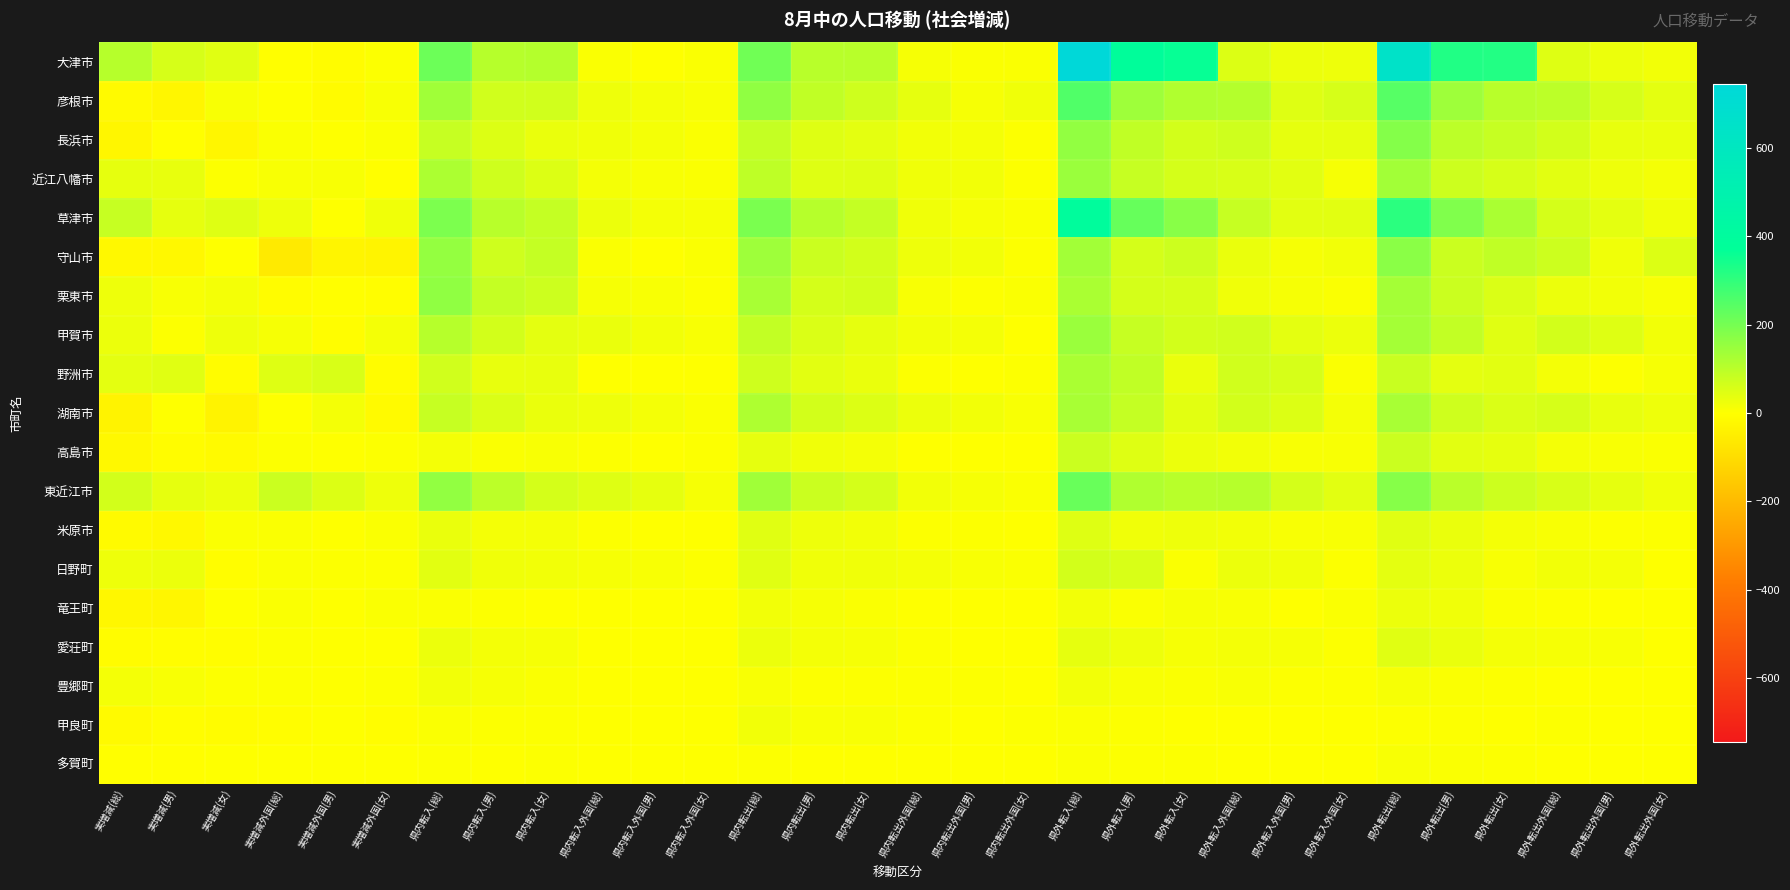

Reading right to left, what are all the values shown in this chart?

大津市: 県外転出外国(女)=18	県外転出外国(男)=29	県外転出外国(総)=47	県外転出(女)=322	県外転出(男)=326	県外転出(総)=648	県外転入外国(女)=24	県外転入外国(男)=27	県外転入外国(総)=51	県外転入(女)=363	県外転入(男)=383	県外転入(総)=746	県内転出外国(女)=7	県内転出外国(男)=7	県内転出外国(総)=14	県内転出(女)=104	県内転出(男)=103	県内転出(総)=207	県内転入外国(女)=6	県内転入外国(男)=2	県内転入外国(総)=8	県内転入(女)=109	県内転入(男)=105	県内転入(総)=214	実増減外国(女)=5	実増減外国(男)=-7	実増減外国(総)=-2	実増減(女)=46	実増減(男)=59	実増減(総)=105
彦根市: 県外転出外国(女)=38	県外転出外国(男)=60	県外転出外国(総)=98	県外転出(女)=103	県外転出(男)=142	県外転出(総)=245	県外転入外国(女)=61	県外転入外国(男)=49	県外転入外国(総)=110	県外転入(女)=115	県外転入(男)=140	県外転入(総)=255	県内転出外国(女)=22	県内転出外国(男)=13	県内転出外国(総)=35	県内転出(女)=70	県内転出(男)=91	県内転出(総)=161	県内転入外国(女)=10	県内転入外国(男)=15	県内転入外国(総)=25	県内転入(女)=68	県内転入(男)=69	県内転入(総)=137	実増減外国(女)=11	実増減外国(男)=-9	実増減外国(総)=2	実増減(女)=10	実増減(男)=-24	実増減(総)=-14
長浜市: 県外転出外国(女)=32	県外転出外国(男)=34	県外転出外国(総)=66	県外転出(女)=83	県外転出(男)=97	県外転出(総)=180	県外転入外国(女)=36	県外転入外国(男)=35	県外転入外国(総)=71	県外転入(女)=67	県外転入(男)=92	県外転入(総)=159	県内転出外国(女)=4	県内転出外国(男)=15	県内転出外国(総)=19	県内転出(女)=39	県内転出(男)=48	県内転出(総)=87	県内転入外国(女)=7	県内転入外国(男)=15	県内転入外国(総)=22	県内転入(女)=30	県内転入(男)=52	県内転入(総)=82	実増減外国(女)=7	実増減外国(男)=1	実増減外国(総)=8	実増減(女)=-25	実増減(男)=-1	実増減(総)=-26
近江八幡市: 県外転出外国(女)=17	県外転出外国(男)=24	県外転出外国(総)=41	県外転出(女)=61	県外転出(男)=75	県外転出(総)=136	県外転入外国(女)=14	県外転入外国(男)=42	県外転入外国(総)=56	県外転入(女)=63	県外転入(男)=84	県外転入(総)=147	県内転出外国(女)=5	県内転出外国(男)=18	県内転出外国(総)=23	県内転出(女)=48	県内転出(男)=47	県内転出(総)=95	県内転入外国(女)=6	県内転入外国(男)=11	県内転入外国(総)=17	県内転入(女)=50	県内転入(男)=71	県内転入(総)=121	実増減外国(女)=-2	実増減外国(男)=11	実増減外国(総)=9	実増減(女)=4	実増減(男)=33	実増減(総)=37
草津市: 県外転出外国(女)=23	県外転出外国(男)=40	県外転出外国(総)=63	県外転出(女)=125	県外転出(男)=186	県外転出(総)=311	県外転入外国(女)=41	県外転入外国(男)=41	県外転入外国(総)=82	県外転入(女)=172	県外転入(男)=223	県外転入(総)=395	県内転出外国(女)=7	県内転出外国(男)=14	県内転出外国(総)=21	県内転出(女)=87	県内転出(男)=106	県内転出(総)=193	県内転入外国(女)=12	県内転入外国(男)=15	県内転入外国(総)=27	県内転入(女)=87	県内転入(男)=104	県内転入(総)=191	実増減外国(女)=23	実増減外国(男)=2	実増減外国(総)=25	実増減(女)=47	実増減(男)=35	実増減(総)=82
守山市: 県外転出外国(女)=51	県外転出外国(男)=23	県外転出外国(総)=74	県外転出(女)=92	県外転出(男)=78	県外転出(総)=170	県外転入外国(女)=18	県外転入外国(男)=12	県外転入外国(総)=30	県外転入(女)=73	県外転入(男)=62	県外転入(総)=135	県内転出外国(女)=5	県内転出外国(男)=19	県内転出外国(総)=24	県内転出(女)=65	県内転出(男)=76	県内転出(総)=141	県内転入外国(女)=6	県内転入外国(男)=2	県内転入外国(総)=8	県内転入(女)=85	県内転入(男)=72	県内転入(総)=157	実増減外国(女)=-32	実増減外国(男)=-28	実増減外国(総)=-60	実増減(女)=1	実増減(男)=-20	実増減(総)=-19
栗東市: 県外転出外国(女)=10	県外転出外国(男)=19	県外転出外国(総)=29	県外転出(女)=54	県外転出(男)=78	県外転出(総)=132	県外転入外国(女)=8	県外転入外国(男)=13	県外転入外国(総)=21	県外転入(女)=59	県外転入(男)=64	県外転入(総)=123	県内転出外国(女)=6	県内転出外国(男)=5	県内転出外国(総)=11	県内転出(女)=65	県内転出(男)=63	県内転出(総)=128	県内転入外国(女)=3	県内転入外国(男)=10	県内転入外国(総)=13	県内転入(女)=75	県内転入(男)=86	県内転入(総)=161	実増減外国(女)=-5	実増減外国(男)=-1	実増減外国(総)=-6	実増減(女)=15	実増減(男)=9	実増減(総)=24
甲賀市: 県外転出外国(女)=20	県外転出外国(男)=47	県外転出外国(総)=67	県外転出(女)=46	県外転出(男)=88	県外転出(総)=134	県外転入外国(女)=28	県外転入外国(男)=40	県外転入外国(総)=68	県外転入(女)=66	県外転入(男)=82	県外転入(総)=148	県内転出外国(女)=2	県内転出外国(男)=16	県内転出外国(総)=18	県内転出(女)=35	県内転出(男)=55	県内転出(総)=90	県内転入外国(女)=11	県内転入外国(男)=20	県内転入外国(総)=31	県内転入(女)=40	県内転入(男)=65	県内転入(総)=105	実増減外国(女)=17	実増減外国(男)=-3	実増減外国(総)=14	実増減(女)=25	実増減(男)=4	実増減(総)=29
野洲市: 県外転出外国(女)=13	県外転出外国(男)=4	県外転出外国(総)=17	県外転出(女)=41	県外転出(男)=39	県外転出(総)=80	県外転入外国(女)=8	県外転入外国(男)=60	県外転入外国(総)=68	県外転入(女)=31	県外転入(男)=92	県外転入(総)=123	県内転出外国(女)=3	県内転出外国(男)=0	県内転出外国(総)=3	県内転出(女)=30	県内転出(男)=41	県内転出(総)=71	県内転入外国(女)=0	県内転入外国(男)=1	県内転入外国(総)=1	県内転入(女)=34	県内転入(男)=34	県内転入(総)=68	実増減外国(女)=-8	実増減外国(男)=57	実増減外国(総)=49	実増減(女)=-6	実増減(男)=46	実増減(総)=40
湖南市: 県外転出外国(女)=26	県外転出外国(男)=33	県外転出外国(総)=59	県外転出(女)=55	県外転出(男)=72	県外転出(総)=127	県外転入外国(女)=15	県外転入外国(男)=50	県外転入外国(総)=65	県外転入(女)=41	県外転入(男)=86	県外転入(総)=127	県内転出外国(女)=11	県内転出外国(男)=18	県内転出外国(総)=29	県内転出(女)=50	県内転出(男)=67	県内転出(総)=117	県内転入外国(女)=8	県内転入外国(男)=16	県内転入外国(総)=24	県内転入(女)=31	県内転入(男)=53	県内転入(総)=84	実増減外国(女)=-14	実増減外国(男)=15	実増減外国(総)=1	実増減(女)=-33	実増減(男)=0	実増減(総)=-33
高島市: 県外転出外国(女)=8	県外転出外国(男)=9	県外転出外国(総)=17	県外転出(女)=37	県外転出(男)=41	県外転出(総)=78	県外転入外国(女)=9	県外転入外国(男)=10	県外転入外国(総)=19	県外転入(女)=29	県外転入(男)=49	県外転入(総)=78	県内転出外国(女)=1	県内転出外国(男)=1	県内転出外国(総)=2	県内転出(女)=15	県内転出(男)=21	県内転出(総)=36	県内転入外国(女)=4	県内転入外国(男)=0	県内転入外国(総)=4	県内転入(女)=10	県内転入(男)=7	県内転入(総)=17	実増減外国(女)=4	実増減外国(男)=0	実増減外国(総)=4	実増減(女)=-13	実増減(男)=-6	実増減(総)=-19
東近江市: 県外転出外国(女)=23	県外転出外国(男)=35	県外転出外国(総)=58	県外転出(女)=75	県外転出(男)=100	県外転出(総)=175	県外転入外国(女)=43	県外転入外国(男)=62	県外転入外国(総)=105	県外転入(女)=103	県外転入(男)=116	県外転入(総)=219	県内転出外国(女)=8	県内転出外国(男)=12	県内転出外国(総)=20	県内転出(女)=62	県内転出(男)=76	県内転出(総)=138	県内転入外国(女)=14	県内転入外国(男)=35	県内転入外国(総)=49	県内転入(女)=62	県内転入(男)=97	県内転入(総)=159	実増減外国(女)=26	実増減外国(男)=50	実増減外国(総)=76	実増減(女)=28	実増減(男)=37	実増減(総)=65
米原市: 県外転出外国(女)=4	県外転出外国(男)=5	県外転出外国(総)=9	県外転出(女)=16	県外転出(男)=30	県外転出(総)=46	県外転入外国(女)=10	県外転入外国(男)=9	県外転入外国(総)=19	県外転入(女)=26	県外転入(男)=22	県外転入(総)=48	県内転出外国(女)=2	県内転出外国(男)=3	県内転出外国(総)=5	県内転出(女)=20	県内転出(男)=26	県内転出(総)=46	県内転入外国(女)=2	県内転入外国(男)=1	県内転入外国(総)=3	県内転入(女)=17	県内転入(男)=15	県内転入(総)=32	実増減外国(女)=6	実増減外国(男)=2	実増減外国(総)=8	実増減(女)=7	実増減(男)=-19	実増減(総)=-12
日野町: 県外転出外国(女)=1	県外転出外国(男)=17	県外転出外国(総)=18	県外転出(女)=10	県外転出(男)=28	県外転出(総)=38	県外転入外国(女)=5	県外転入外国(男)=22	県外転入外国(総)=27	県外転入(女)=8	県外転入(男)=58	県外転入(総)=66	県内転出外国(女)=6	県内転出外国(男)=9	県内転出外国(総)=15	県内転出(女)=21	県内転出(男)=23	県内転出(総)=44	県内転入外国(女)=5	県内転入外国(男)=9	県内転入外国(総)=14	県内転入(女)=20	県内転入(男)=21	県内転入(総)=41	実増減外国(女)=3	実増減外国(男)=5	実増減外国(総)=8	実増減(女)=-3	実増減(男)=28	実増減(総)=25
竜王町: 県外転出外国(女)=1	県外転出外国(男)=2	県外転出外国(総)=3	県外転出(女)=8	県外転出(男)=21	県外転出(総)=29	県外転入外国(女)=8	県外転入外国(男)=2	県外転入外国(総)=10	県外転入(女)=13	県外転入(男)=7	県外転入(総)=20	県内転出外国(女)=0	県内転出外国(男)=0	県内転出外国(総)=0	県内転出(女)=6	県内転出(男)=14	県内転出(総)=20	県内転入外国(女)=0	県内転入外国(男)=1	県内転入外国(総)=1	県内転入(女)=2	県内転入(男)=4	県内転入(総)=6	実増減外国(女)=7	実増減外国(男)=1	実増減外国(総)=8	実増減(女)=1	実増減(男)=-24	実増減(総)=-23
愛荘町: 県外転出外国(女)=1	県外転出外国(男)=11	県外転出外国(総)=12	県外転出(女)=15	県外転出(男)=30	県外転出(総)=45	県外転入外国(女)=4	県外転入外国(男)=12	県外転入外国(総)=16	県外転入(女)=12	県外転入(男)=24	県外転入(総)=36	県内転出外国(女)=2	県内転出外国(男)=1	県内転出外国(総)=3	県内転出(女)=12	県内転出(男)=15	県内転出(総)=27	県内転入外国(女)=1	県内転入外国(男)=1	県内転入外国(総)=2	県内転入(女)=12	県内転入(男)=16	県内転入(総)=28	実増減外国(女)=2	実増減外国(男)=1	実増減外国(総)=3	実増減(女)=-3	実増減(男)=-5	実増減(総)=-8
豊郷町: 県外転出外国(女)=2	県外転出外国(男)=0	県外転出外国(総)=2	県外転出(女)=5	県外転出(男)=7	県外転出(総)=12	県外転入外国(女)=5	県外転入外国(男)=5	県外転入外国(総)=10	県外転入(女)=8	県外転入(男)=10	県外転入(総)=18	県内転出外国(女)=2	県内転出外国(男)=3	県内転出外国(総)=5	県内転出(女)=5	県内転出(男)=4	県内転出(総)=9	県内転入外国(女)=2	県内転入外国(男)=0	県内転入外国(総)=2	県内転入(女)=7	県内転入(男)=12	県内転入(総)=19	実増減外国(女)=3	実増減外国(男)=2	実増減外国(総)=5	実増減(女)=5	実増減(男)=11	実増減(総)=16
甲良町: 県外転出外国(女)=1	県外転出外国(男)=2	県外転出外国(総)=3	県外転出(女)=1	県外転出(男)=4	県外転出(総)=5	県外転入外国(女)=0	県外転入外国(男)=2	県外転入外国(総)=2	県外転入(女)=1	県外転入(男)=5	県外転入(総)=6	県内転出外国(女)=5	県内転出外国(男)=0	県内転出外国(総)=5	県内転出(女)=10	県内転出(男)=10	県内転出(総)=20	県内転入外国(女)=1	県内転入外国(男)=0	県内転入外国(総)=1	県内転入(女)=3	県内転入(男)=4	県内転入(総)=7	実増減外国(女)=-5	実増減外国(男)=0	実増減外国(総)=-5	実増減(女)=-7	実増減(男)=-5	実増減(総)=-12
多賀町: 県外転出外国(女)=0	県外転出外国(男)=0	県外転出外国(総)=0	県外転出(女)=5	県外転出(男)=6	県外転出(総)=11	県外転入外国(女)=0	県外転入外国(男)=0	県外転入外国(総)=0	県外転入(女)=3	県外転入(男)=5	県外転入(総)=8	県内転出外国(女)=0	県内転出外国(男)=0	県内転出外国(総)=0	県内転出(女)=1	県内転出(男)=2	県内転出(総)=3	県内転入外国(女)=0	県内転入外国(男)=0	県内転入外国(総)=0	県内転入(女)=3	県内転入(男)=1	県内転入(総)=4	実増減外国(女)=0	実増減外国(男)=0	実増減外国(総)=0	実増減(女)=0	実増減(男)=-2	実増減(総)=-2